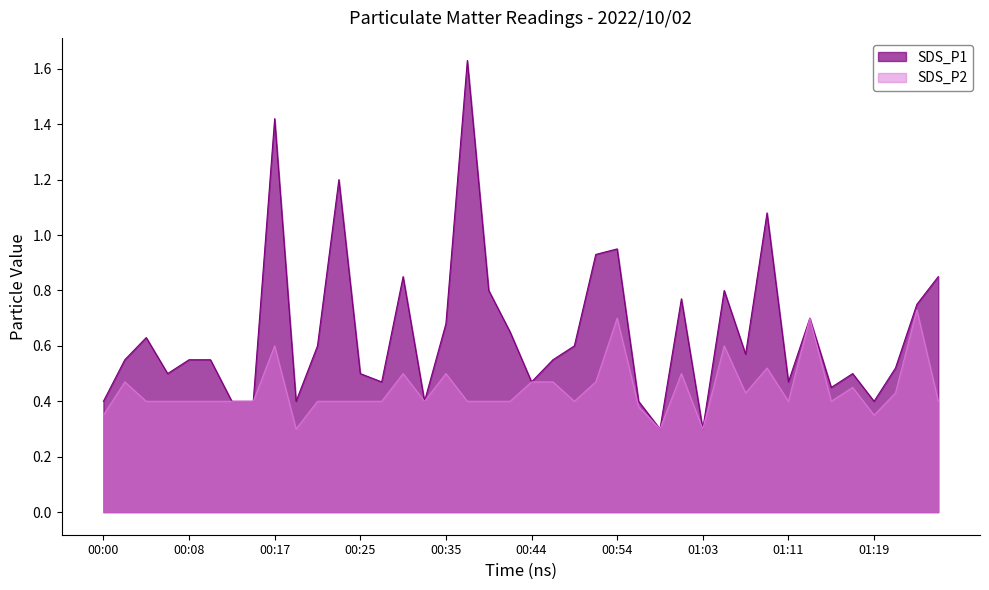

Count the number of data series in this chart.

2